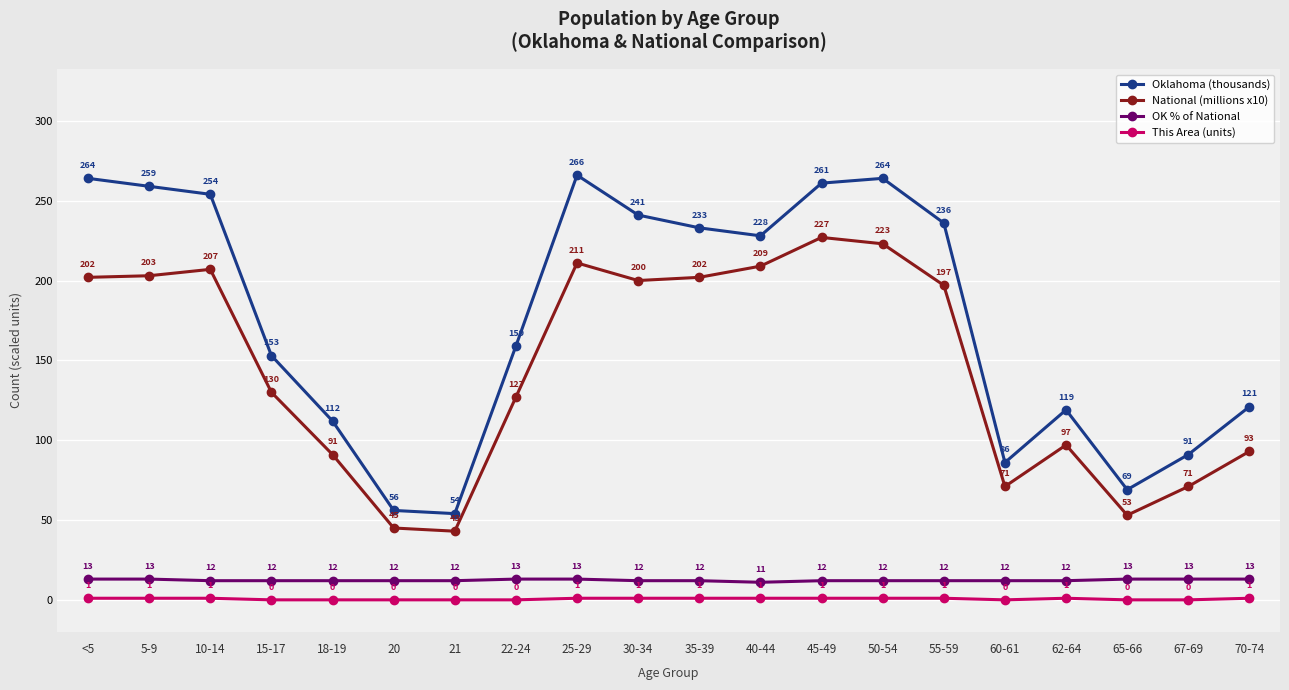

Does the chart display data point markers on the line(s)?

Yes